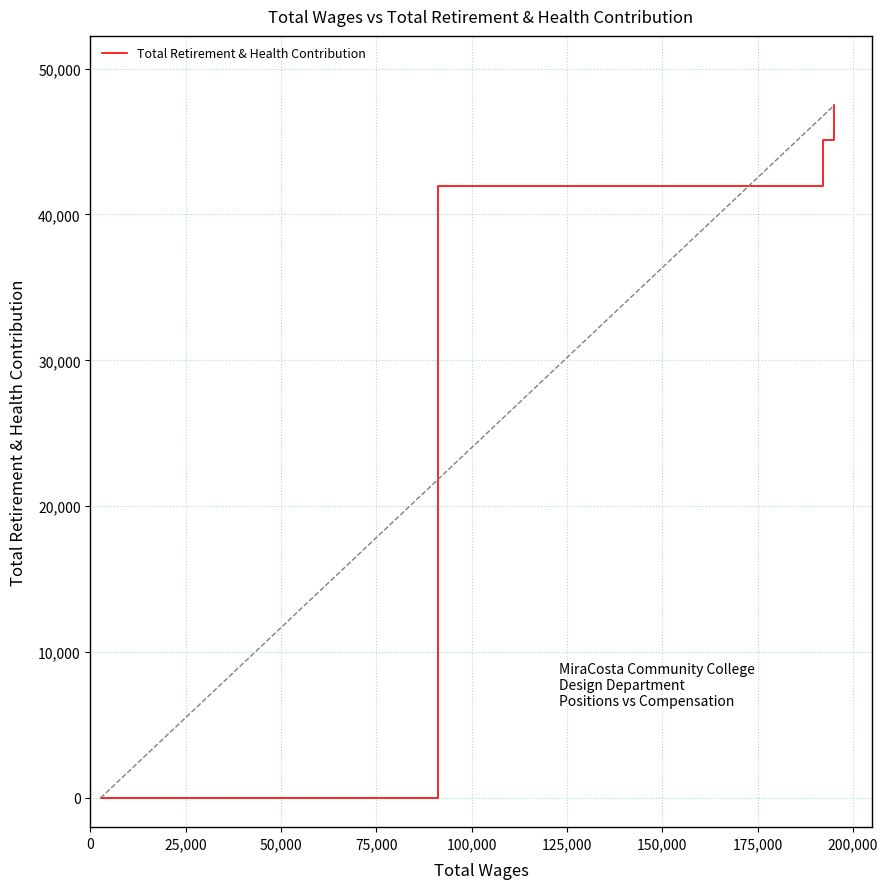

How many distinct data groups are displayed?

1